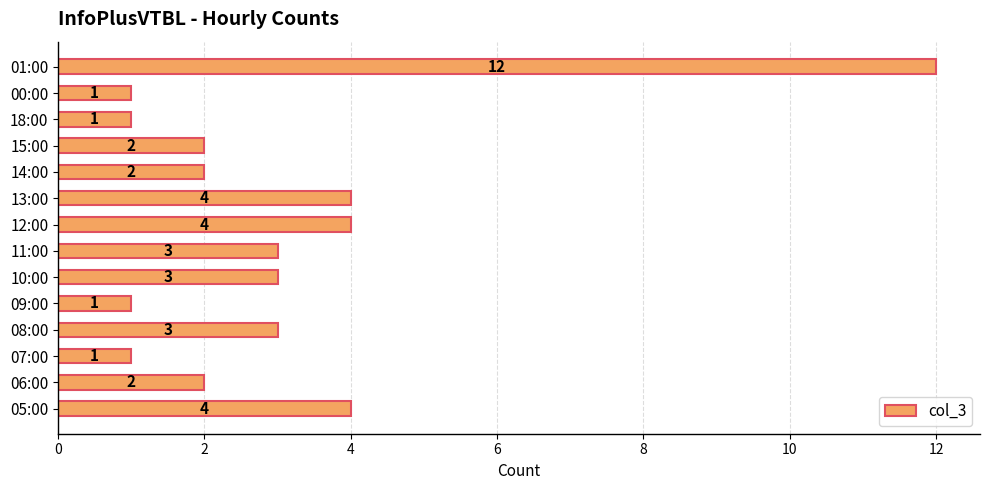

Reading top to bottom, extract all data points from this chart.

01:00=12	00:00=1	18:00=1	15:00=2	14:00=2	13:00=4	12:00=4	11:00=3	10:00=3	09:00=1	08:00=3	07:00=1	06:00=2	05:00=4